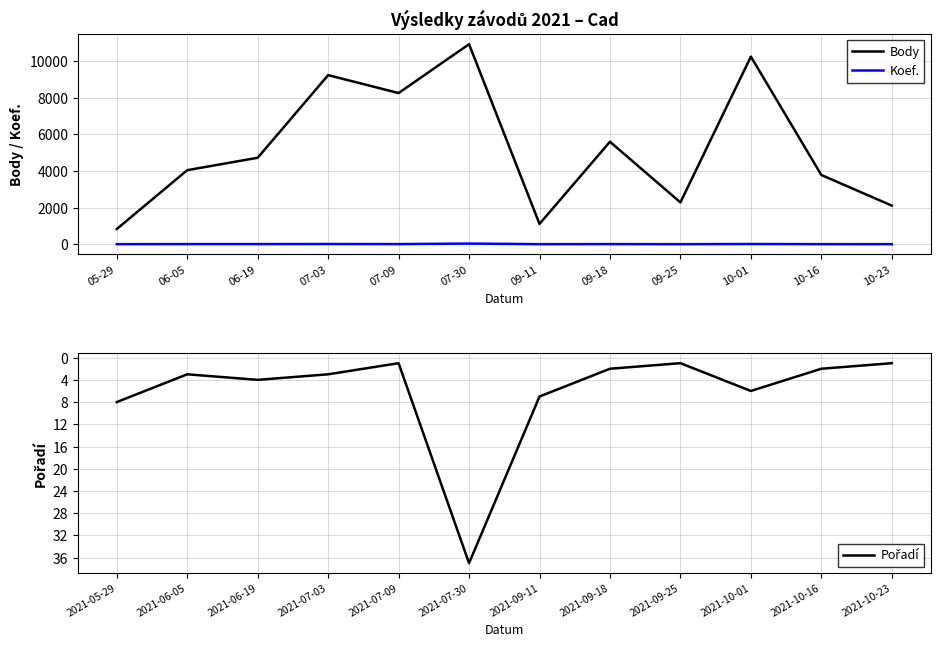

The value of Body at 07-30 is 19213. True or false?

False